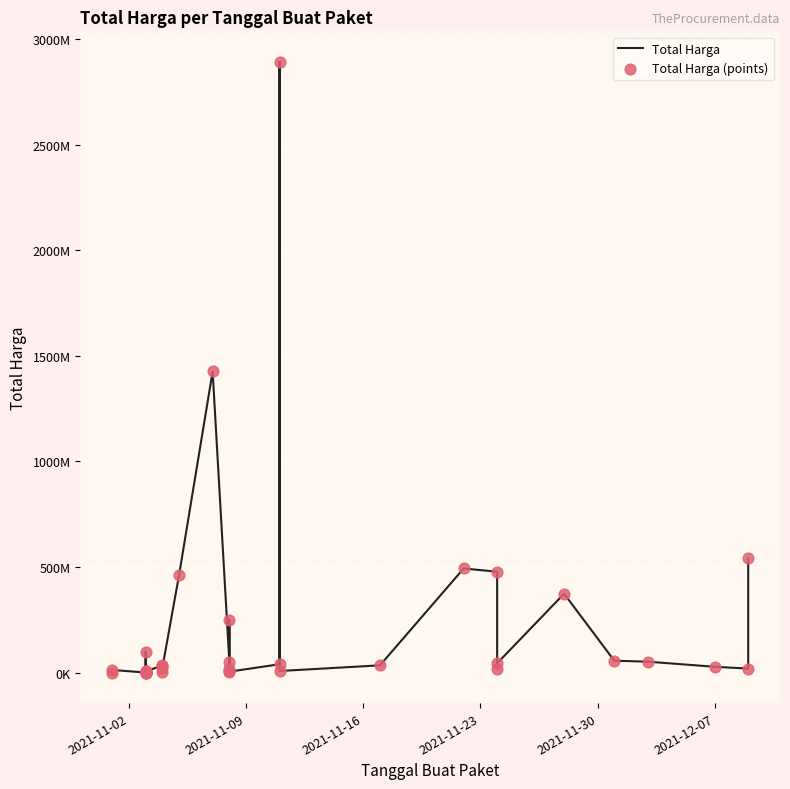

Which series has the largest total across all categories?

Total Harga